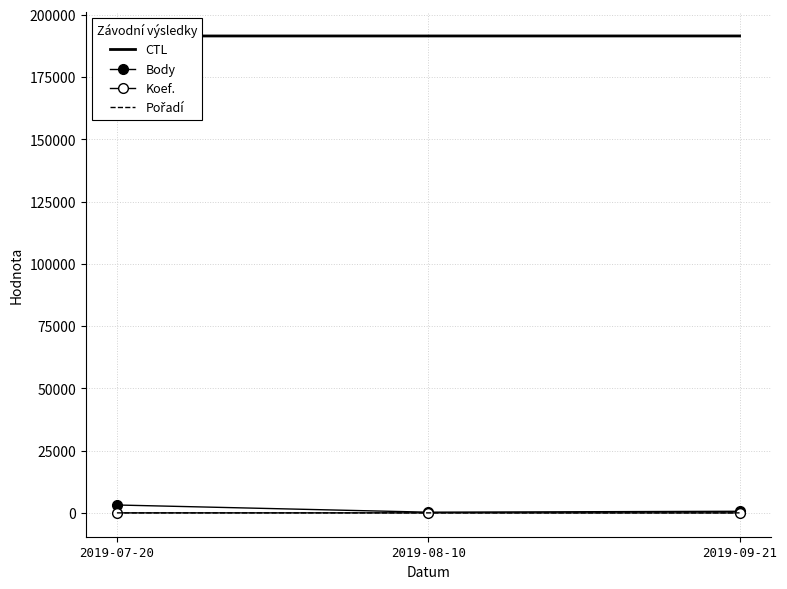

At 2019-09-21, list the series in order from largest to smallest.

CTL, Body, Pořadí, Koef.